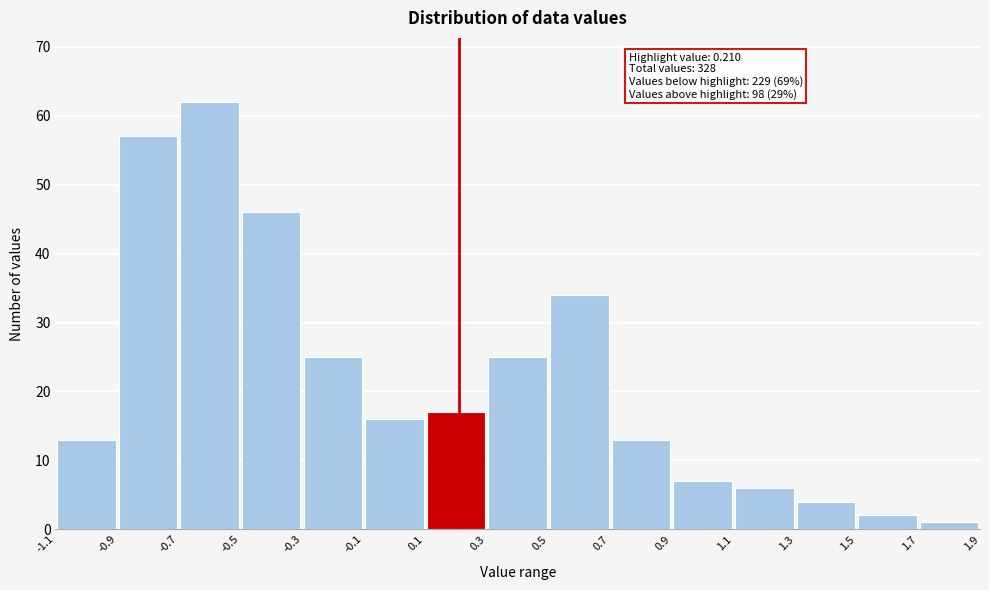

Over which range of the x-axis is the bar tallest?

-0.7 to -0.5